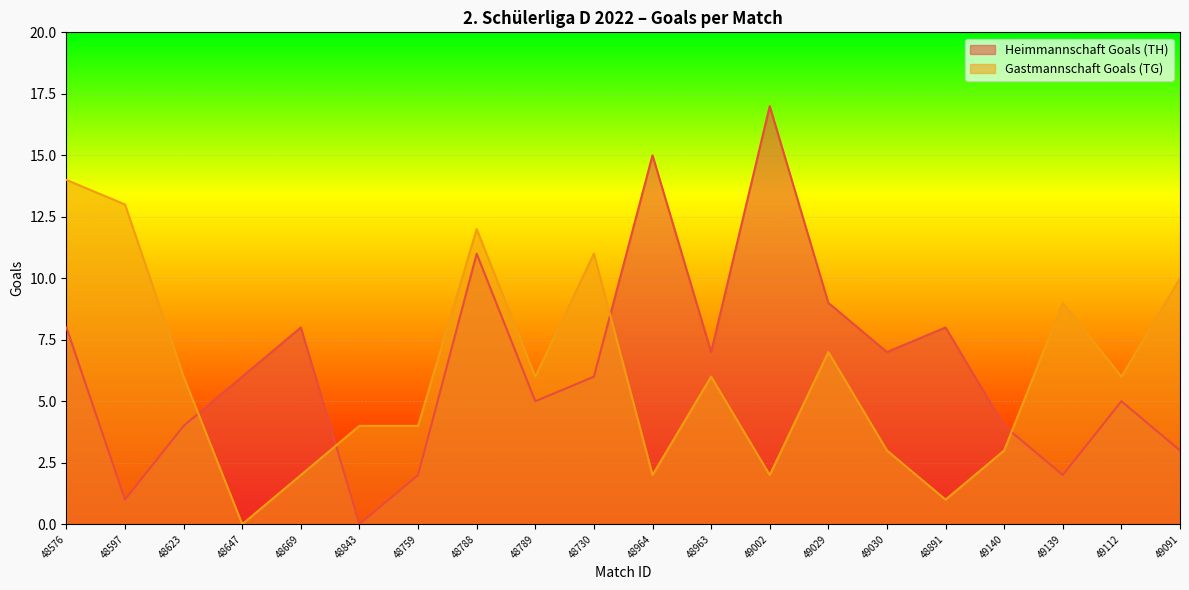

Reading left to right, extract all data points from this chart.

Heimmannschaft Goals (TH): 8	1	4	6	8	0	2	11	5	6	15	7	17	9	7	8	4	2	5	3
Gastmannschaft Goals (TG): 14	13	6	0	2	4	4	12	6	11	2	6	2	7	3	1	3	9	6	10